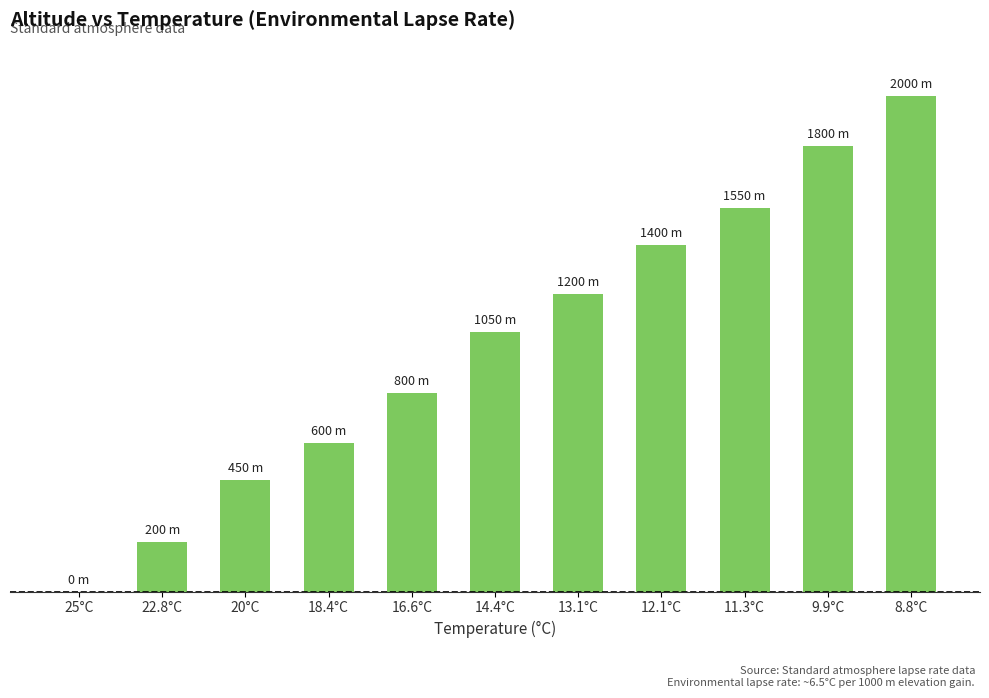

Rank the categories by value from lowest to highest.

25°C, 22.8°C, 20°C, 18.4°C, 16.6°C, 14.4°C, 13.1°C, 12.1°C, 11.3°C, 9.9°C, 8.8°C